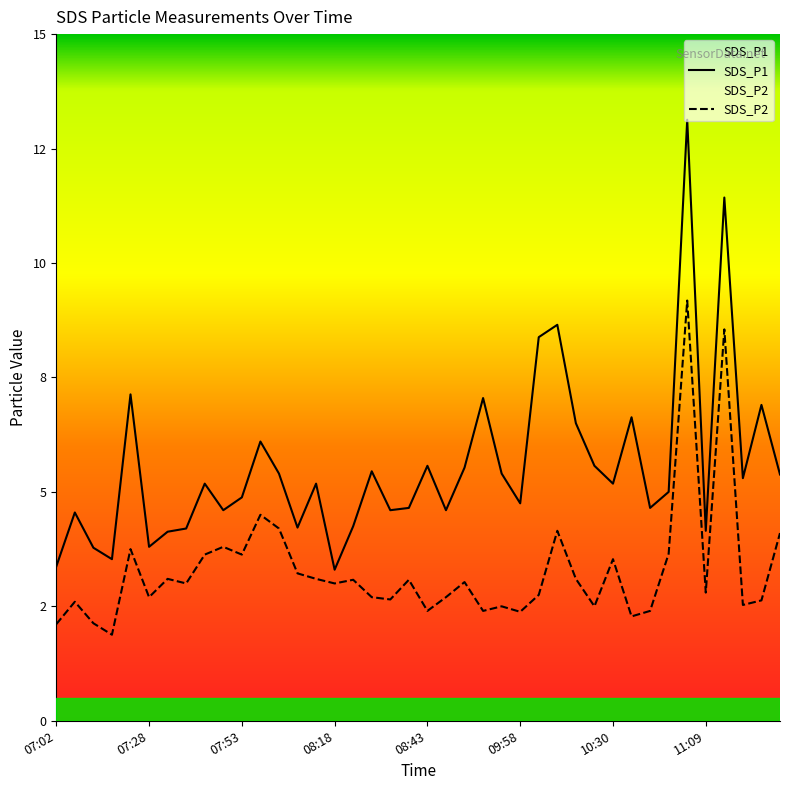

What is the label of the 20th point from the left?

08:38